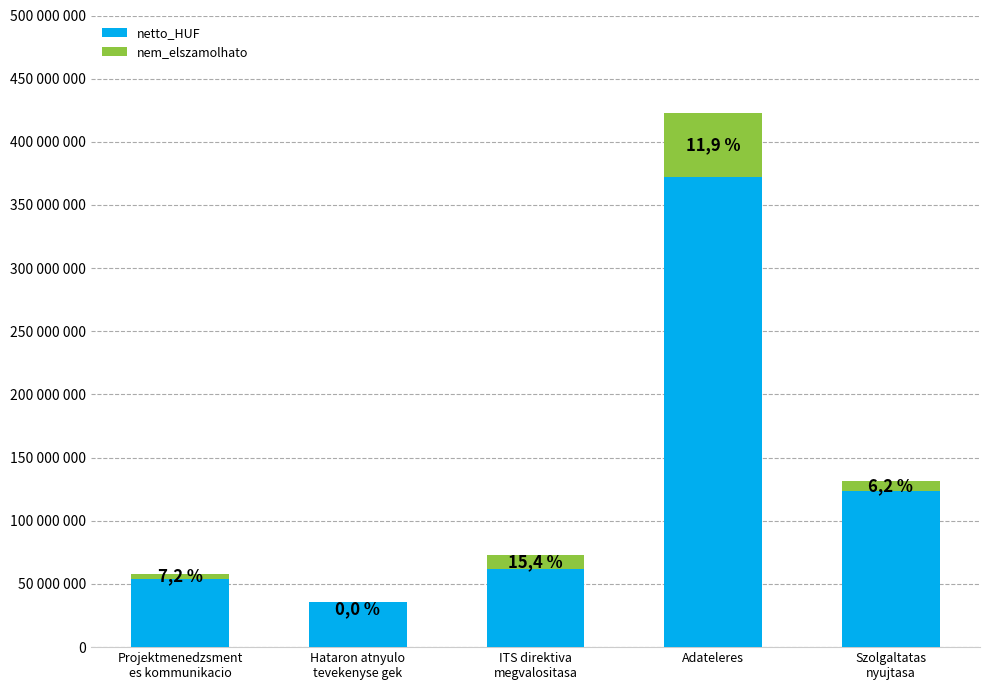

Are the bars horizontal?

No